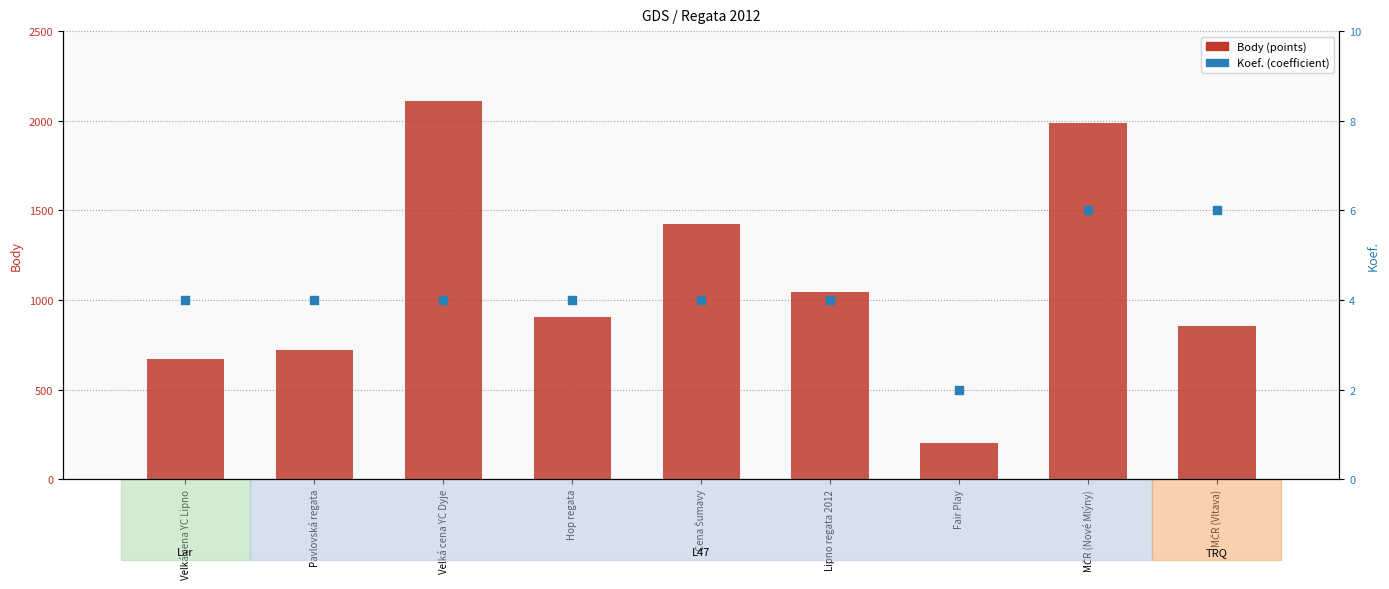

Is the value of Koef. (coefficient) at Fair Play greater than the value of Body (points) at Velká cena YC Dyje?

No